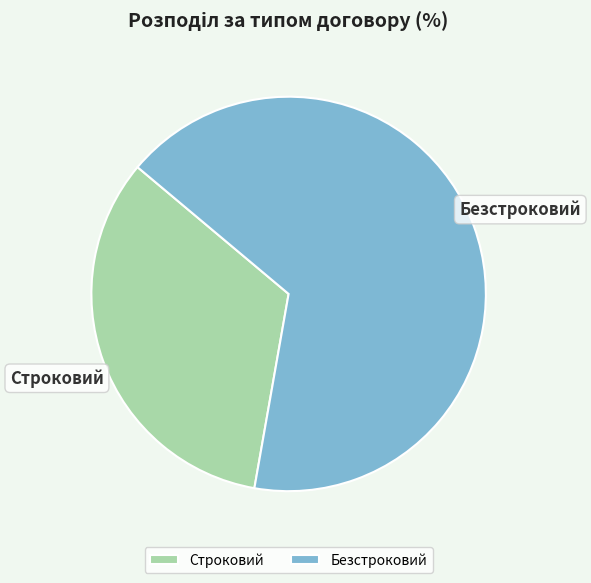

What is the largest slice in the pie chart?

Безстроковий